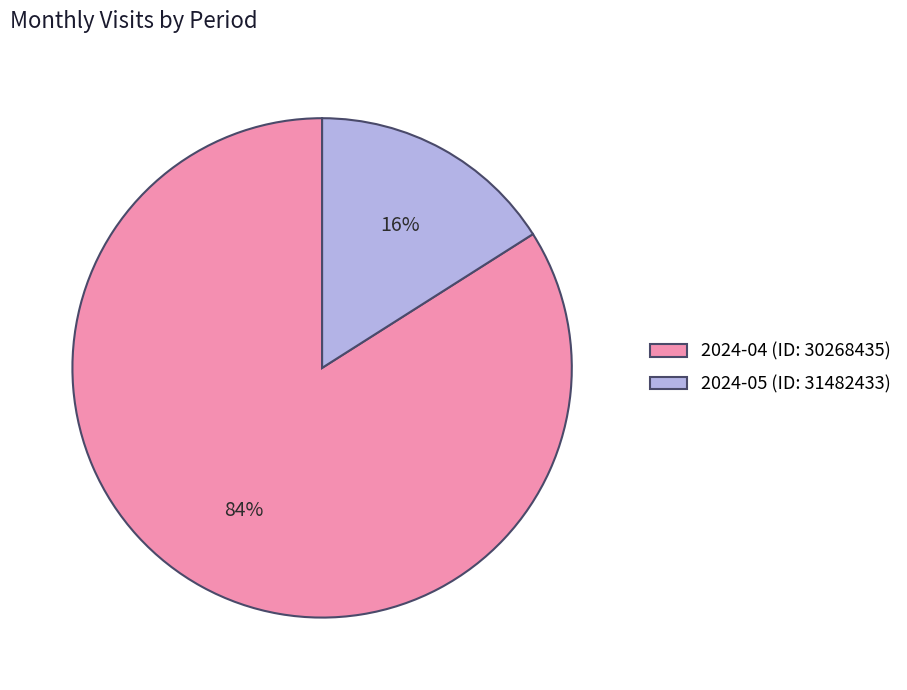

Is the sum of 2024-05 (ID: 31482433) and 2024-04 (ID: 30268435) greater than half?

Yes